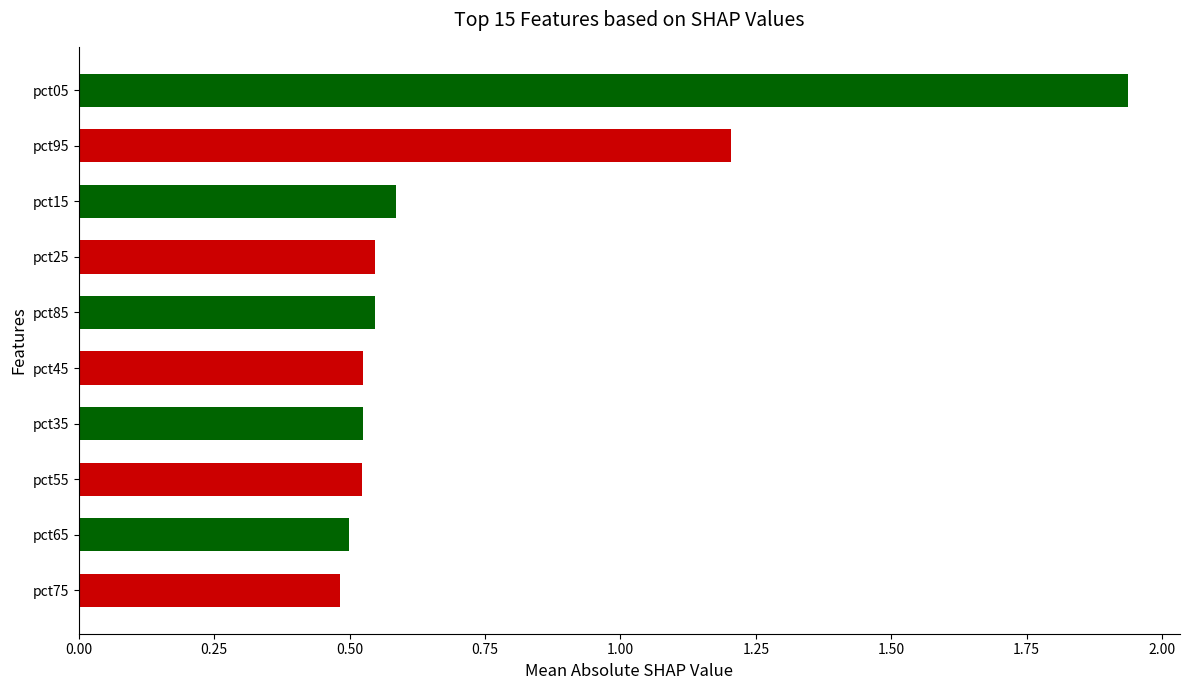

Which category has the highest value across all series?

pct05